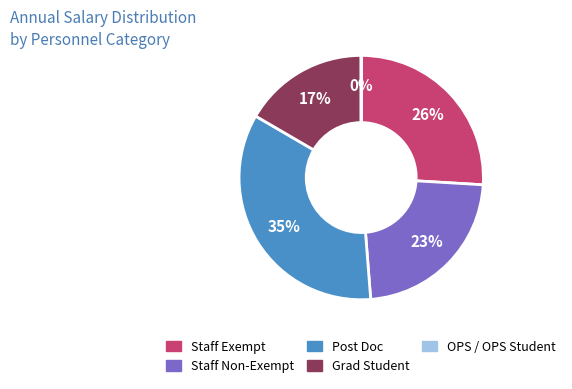

Is the sum of Staff Non-Exempt and Grad Student greater than half?

No